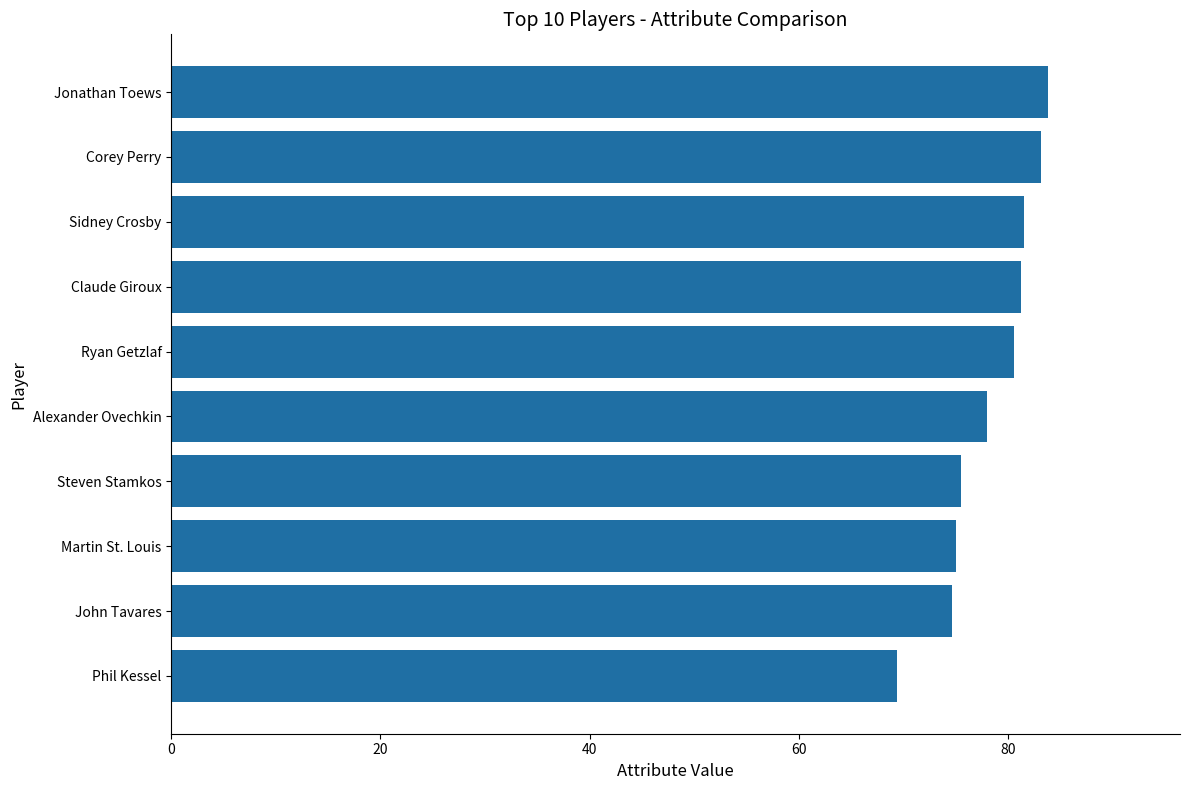

Which has a higher value, Steven Stamkos or Claude Giroux?

Claude Giroux